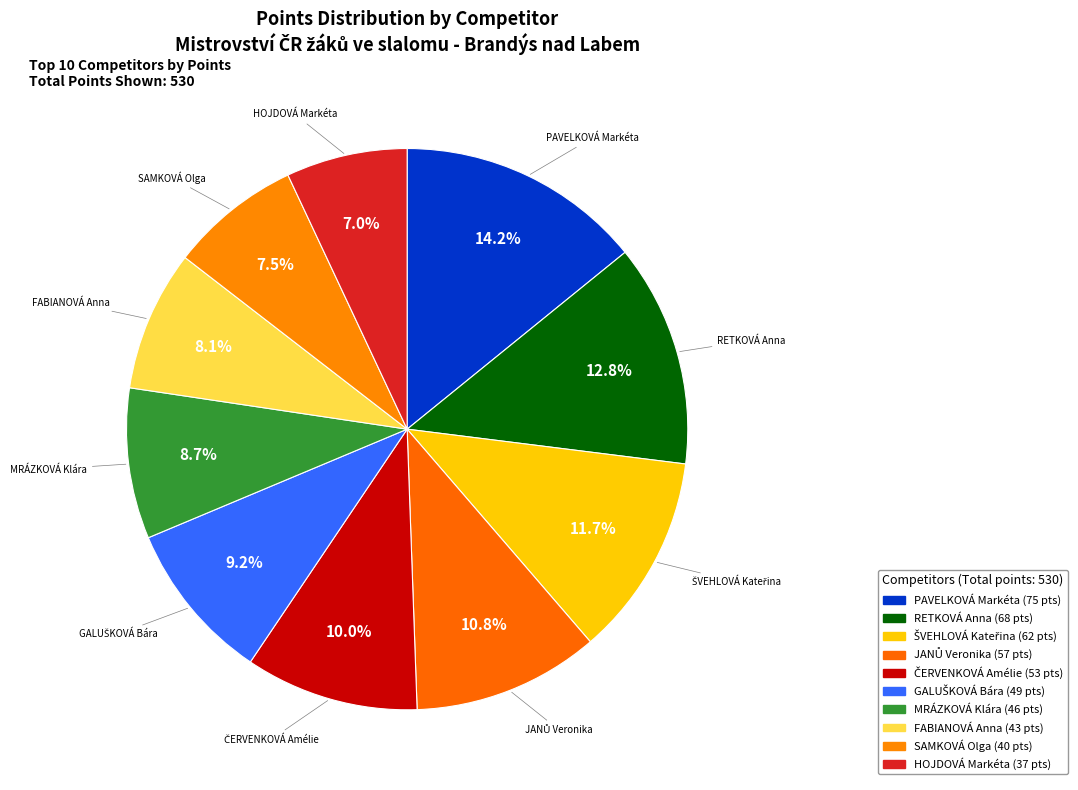

Count the number of slices in the pie.

10